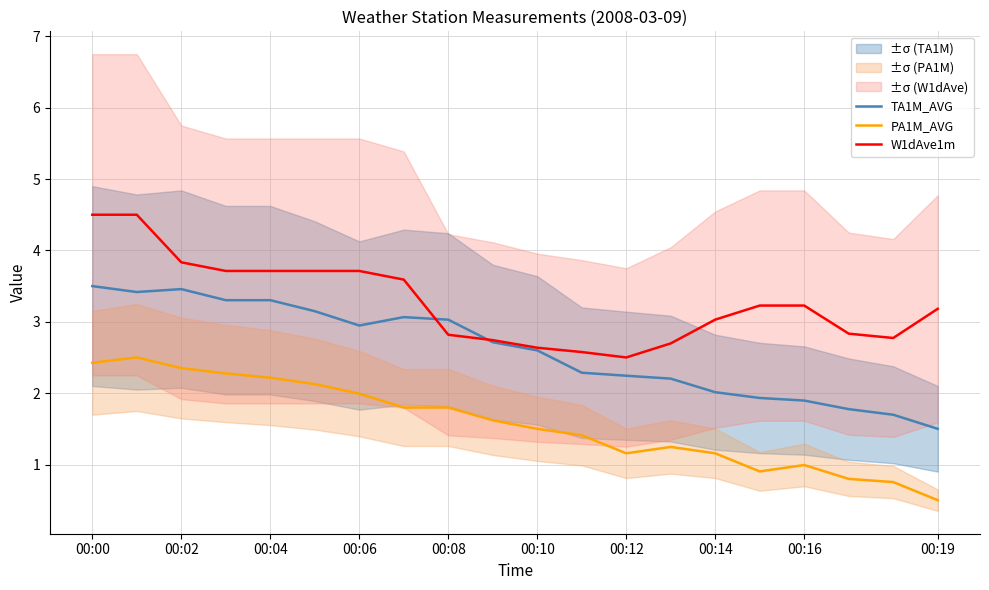

What is the lowest value of the TA1M_AVG series?

1.5